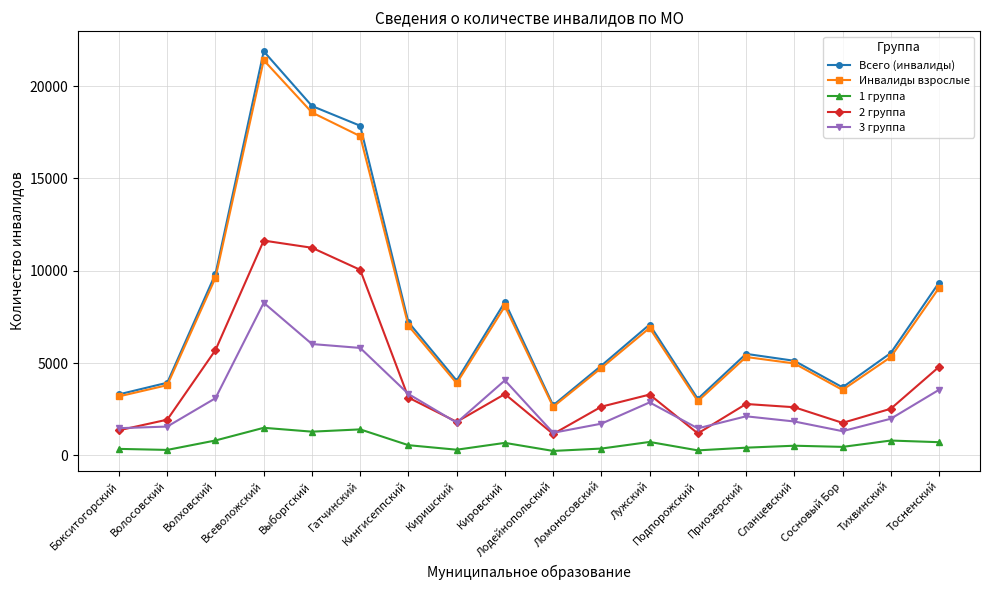

At which label does 3 группа reach its peak?

Всеволожский